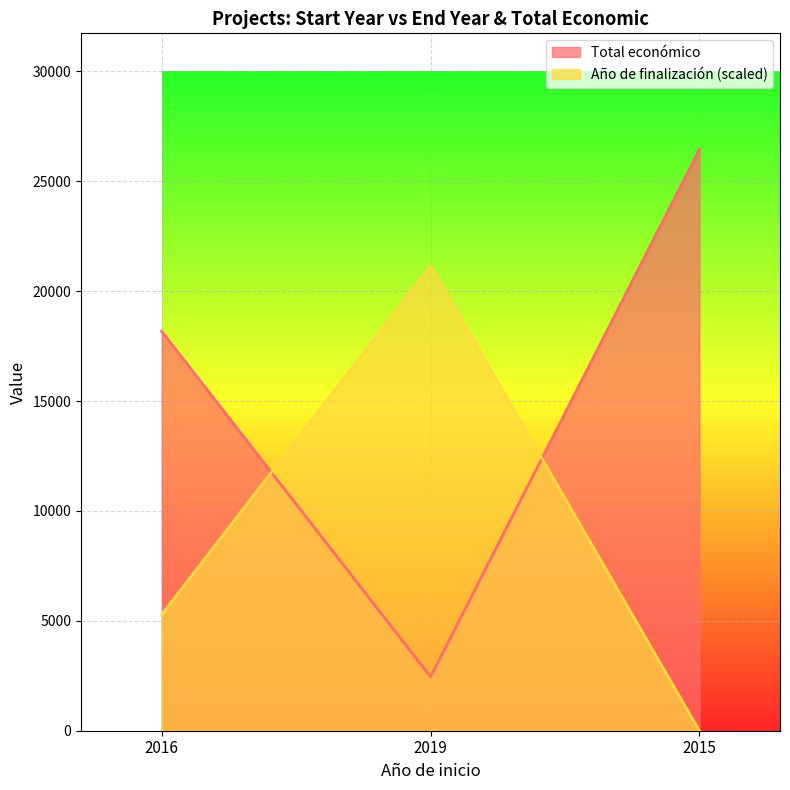

Reading right to left, transcribe all the data shown in this chart.

Año de finalización: 0.0	21153.6	5288.4
Total económico: 26442.0	2450.0	18169.0